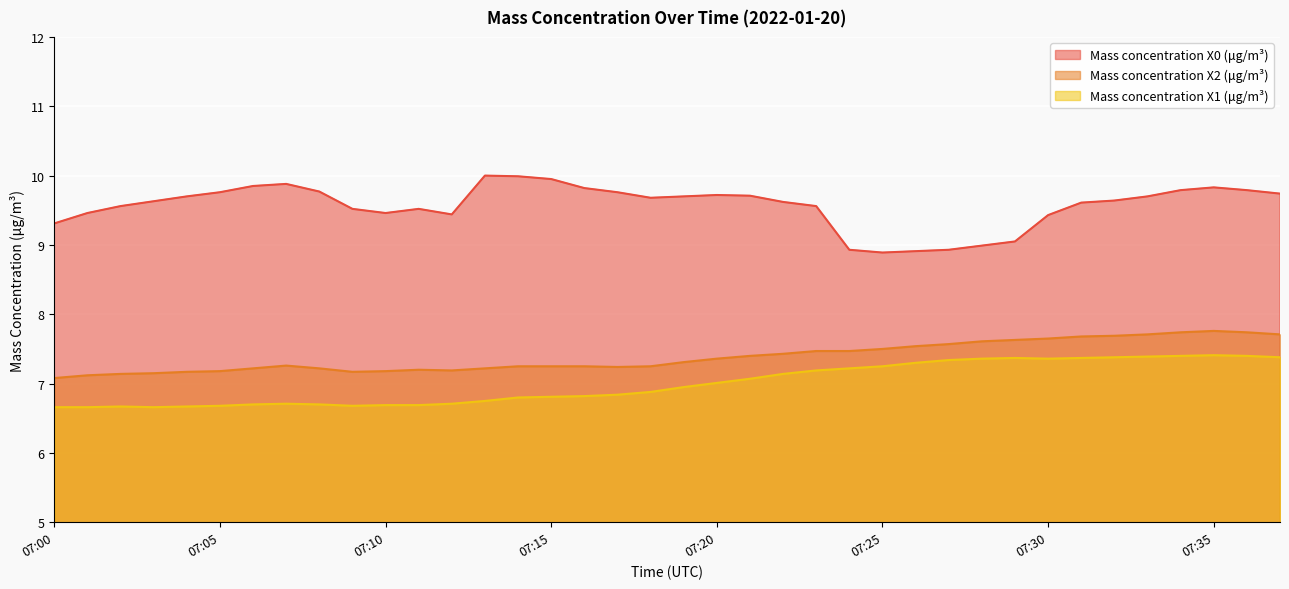

What is the value of the Mass concentration X0 (μg/m³) point at the 35th from the left?

9.8